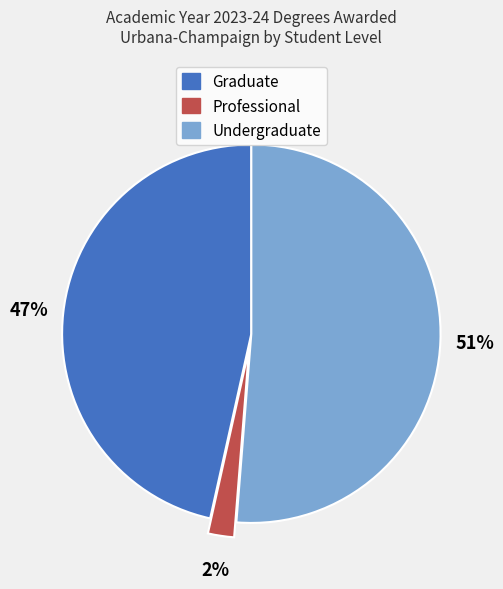

True or false: Undergraduate accounts for 51% of the total.

True